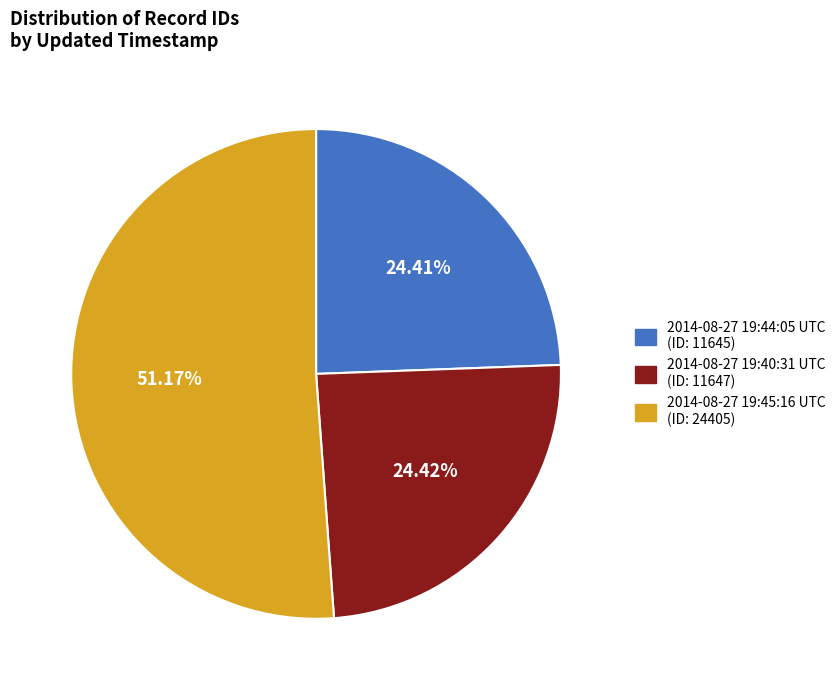

Is the sum of 2014-08-27 19:45:16 UTC and 2014-08-27 19:40:31 UTC greater than half?

Yes